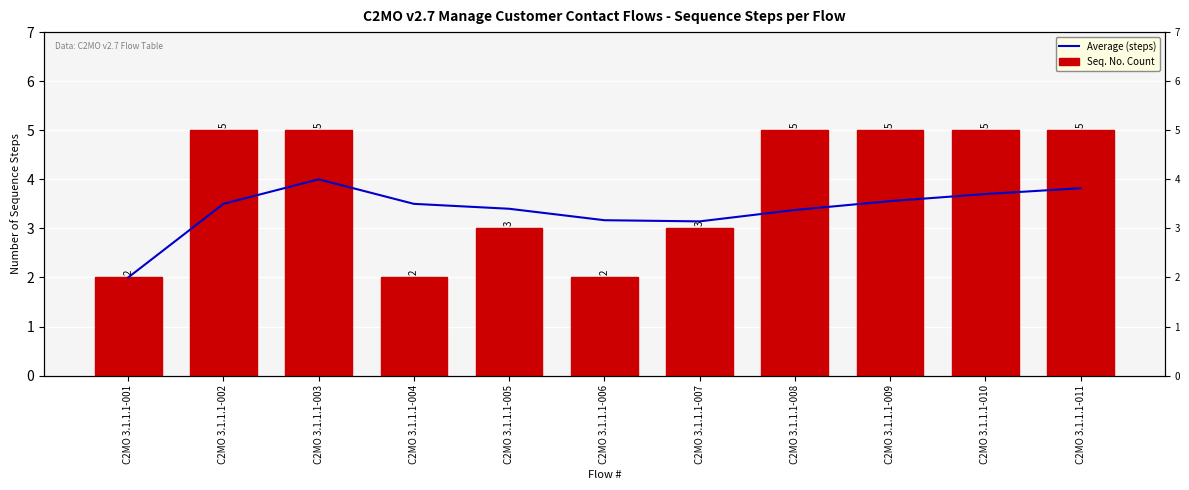

True or false: Average (steps) has a value of 3.4 at C2MO 3.1.1.1-008.

True